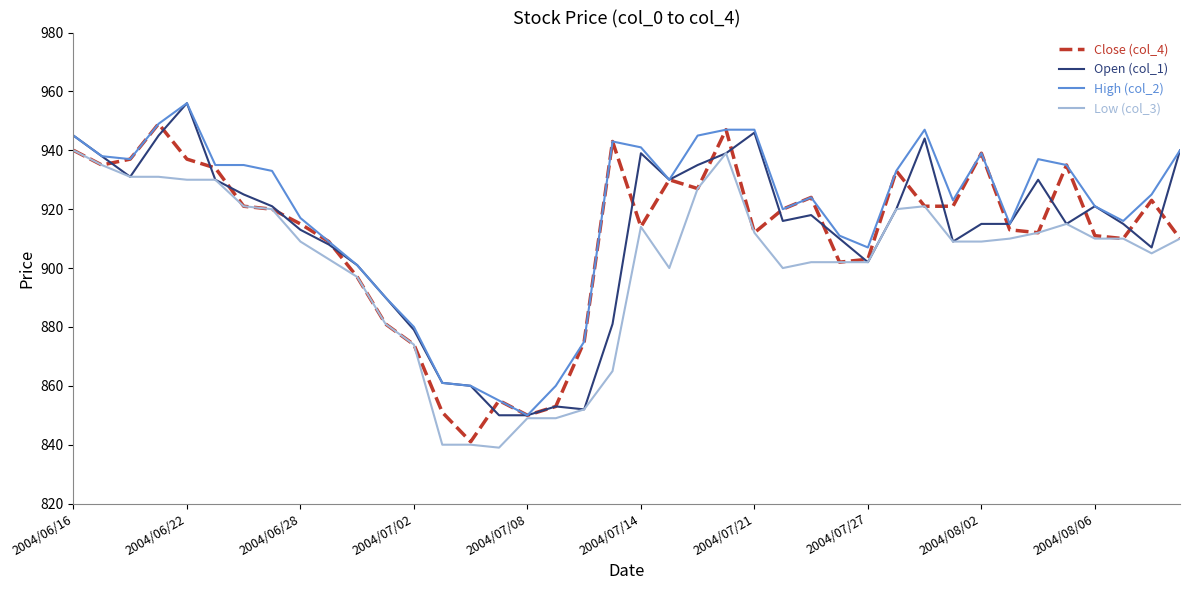

What are all the series names shown in the legend?

Close (col_4), Open (col_1), High (col_2), Low (col_3)